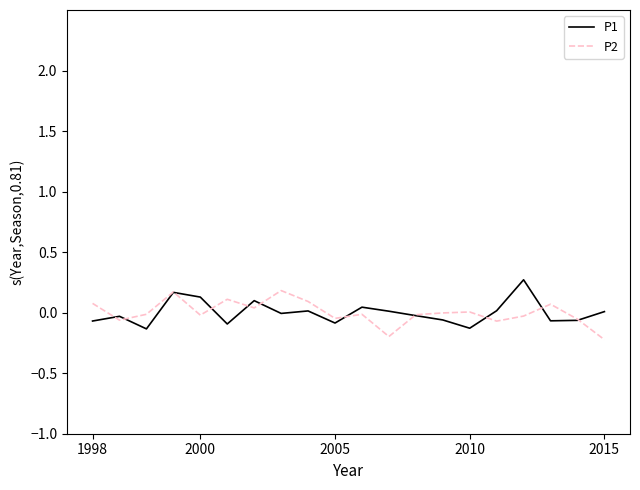

What are all the series names shown in the legend?

P1, P2